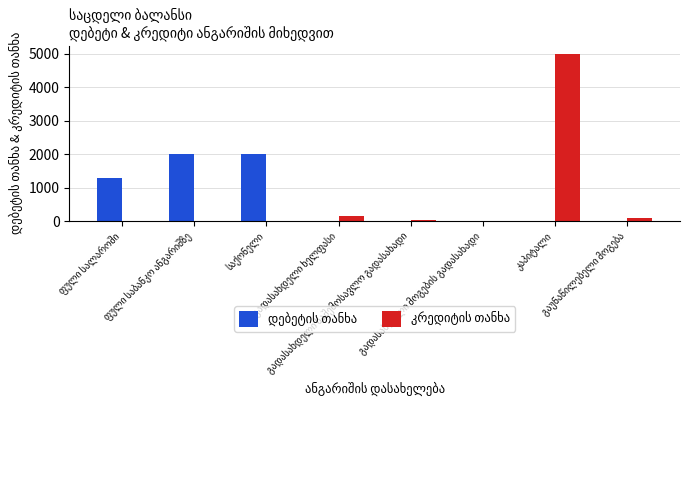

Does the chart contain stacked bars?

No